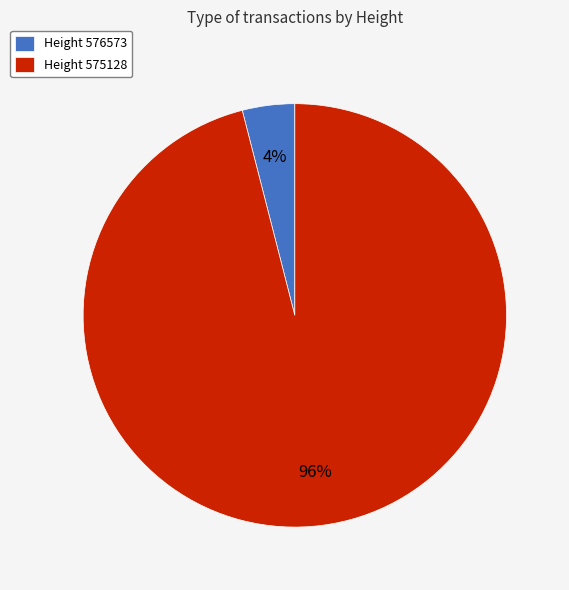

Combined, do Height 575128 and Height 576573 account for over 50%?

Yes